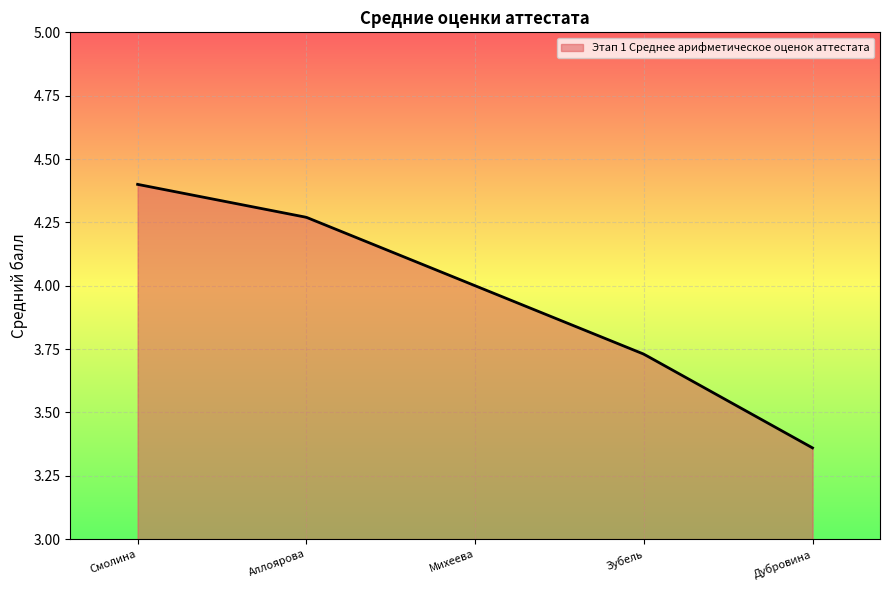

What is the difference between the maximum and minimum values?

1.0